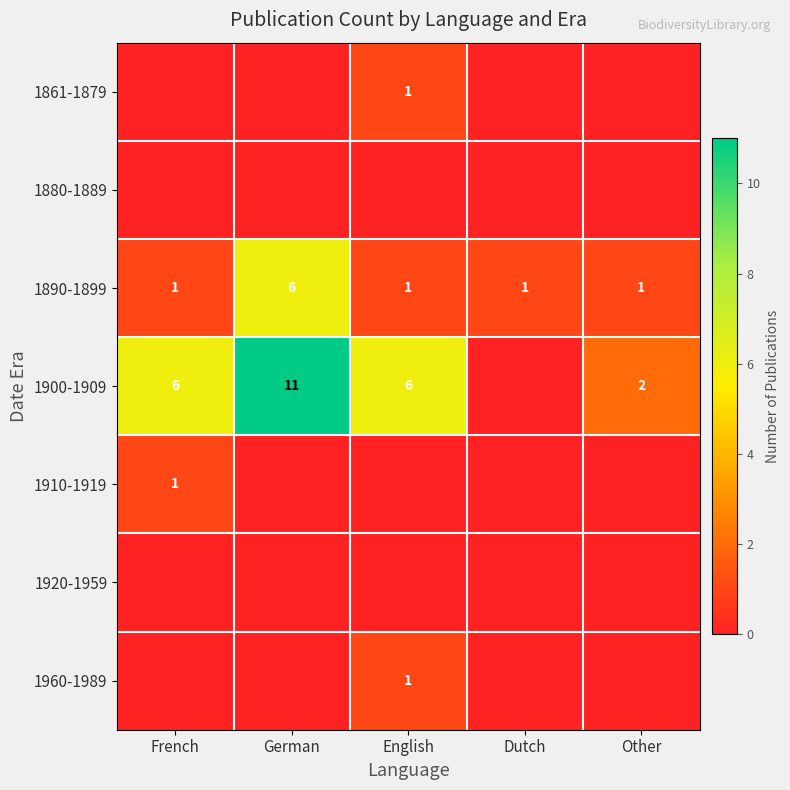

Between French and English, which is larger?

English